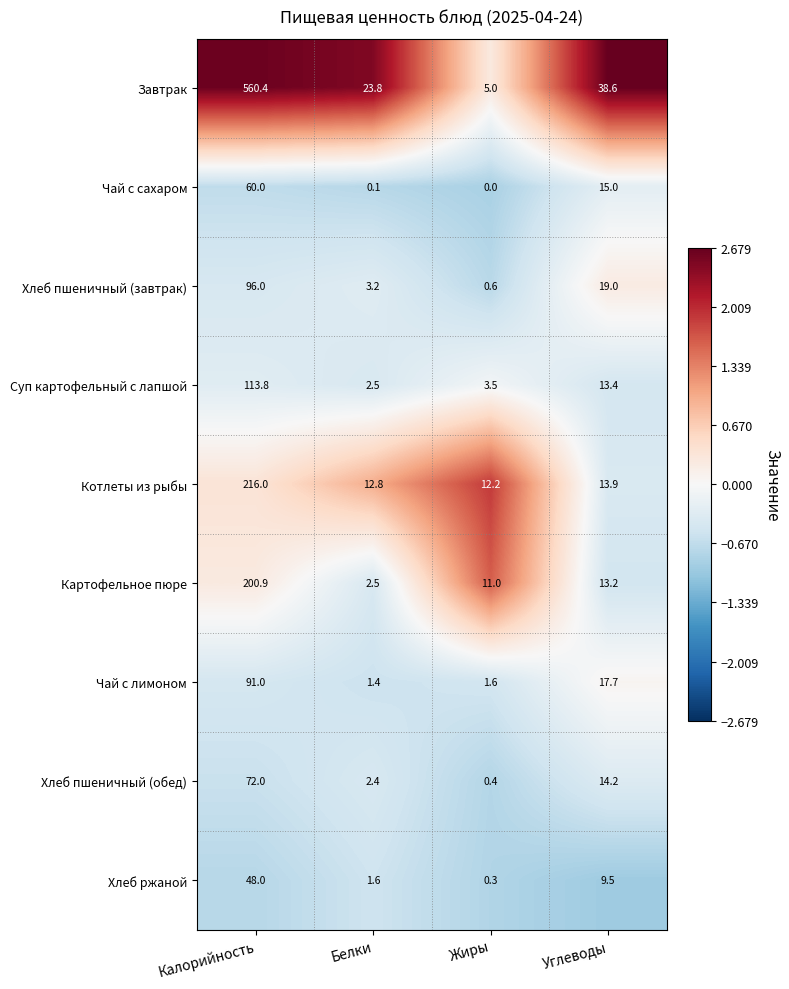

The Хлеб пшеничный (обед) series shows 14.2 at Углеводы. True or false?

True